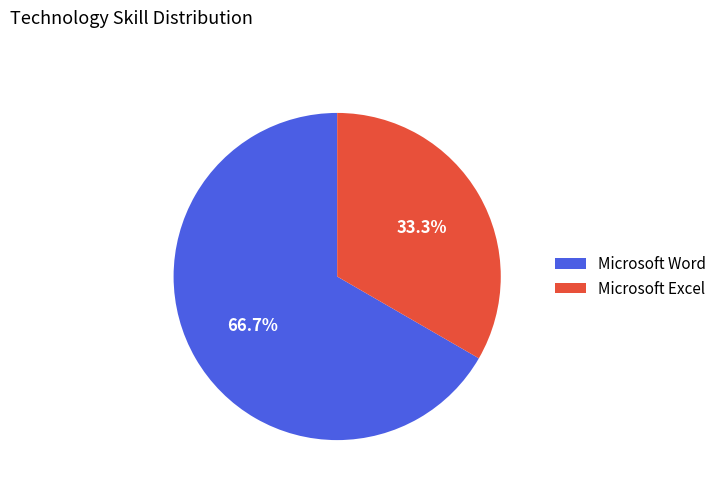

Which has a higher value, Microsoft Word or Microsoft Excel?

Microsoft Word